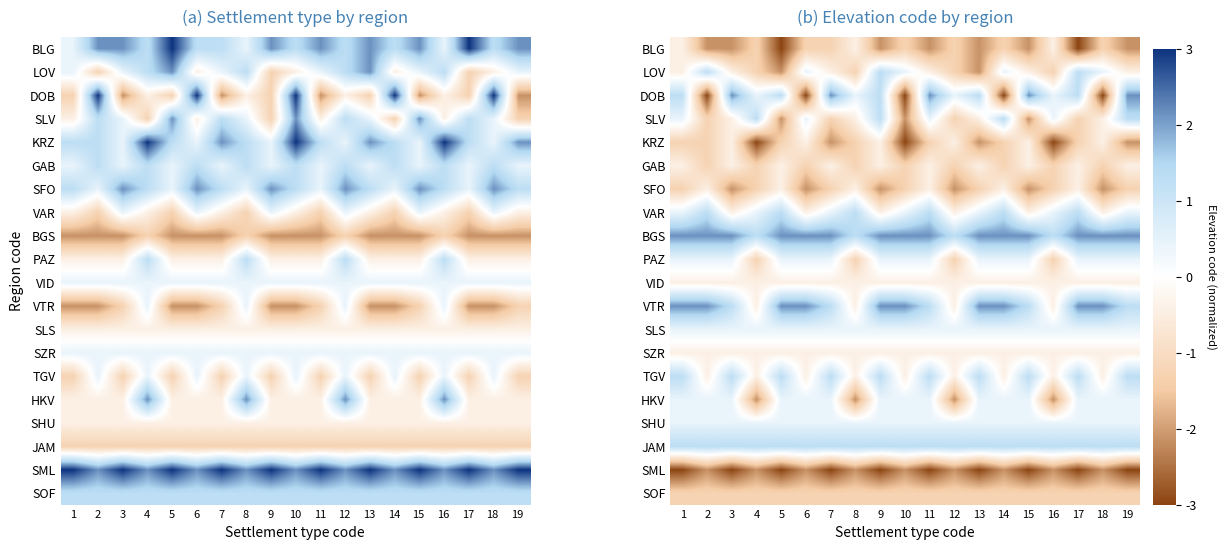

Which has a higher value, 4 or 13?

4